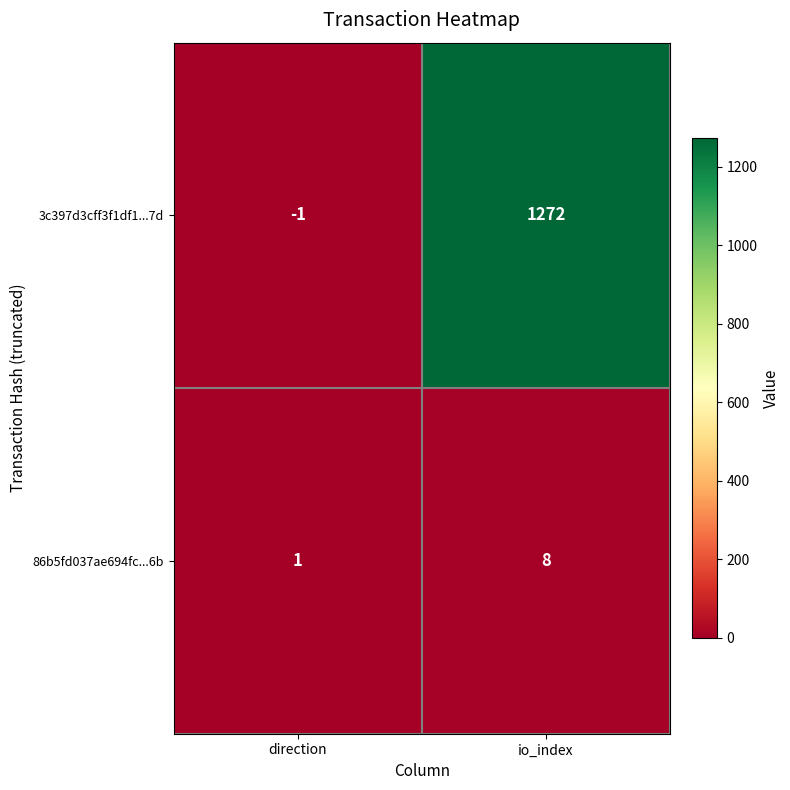

Reading right to left, extract all data points from this chart.

3c397d3cff3f1df1...7d: io_index=1272	direction=-1
86b5fd037ae694fc...6b: io_index=8	direction=1